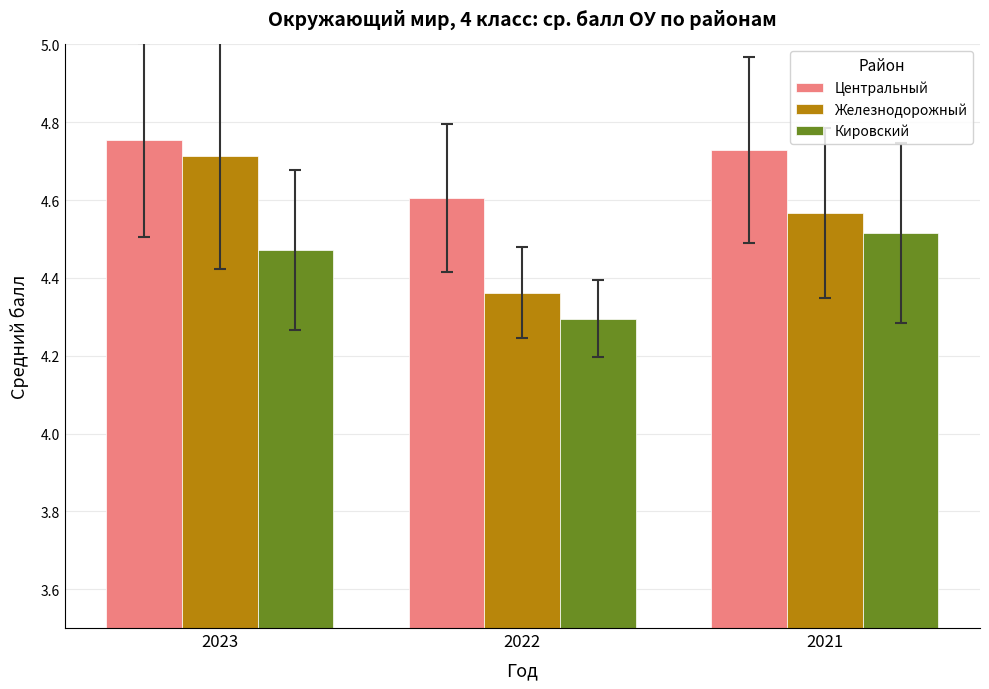

Between 2023 and 2022, which series saw the biggest shift?

Железнодорожный